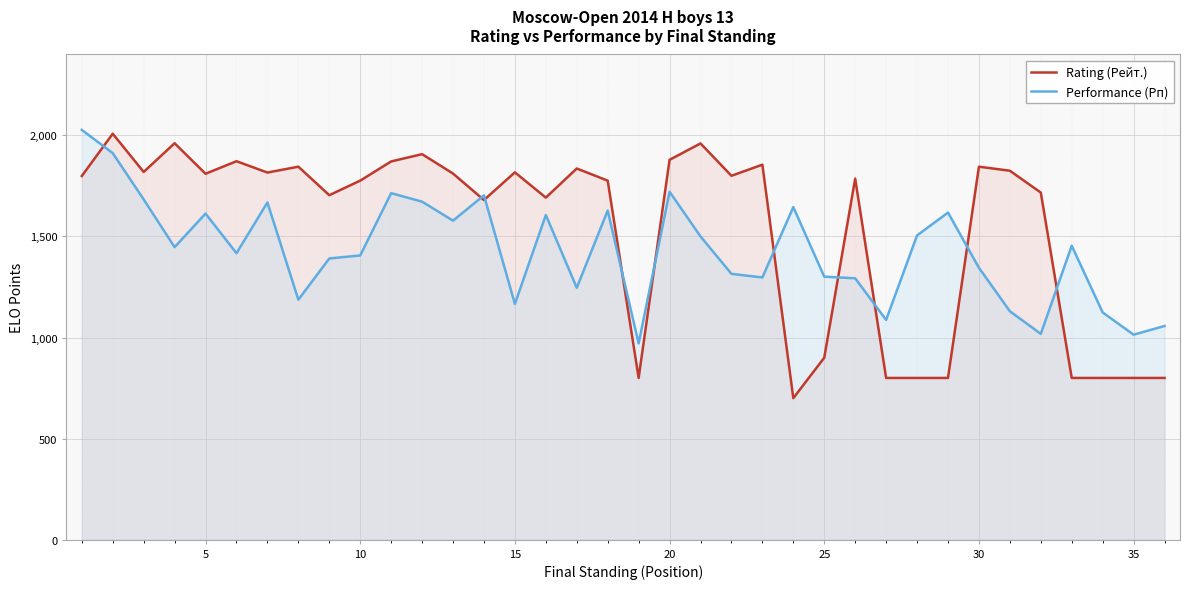

Which series has the widest spread of values?

Rating (Рейт.)